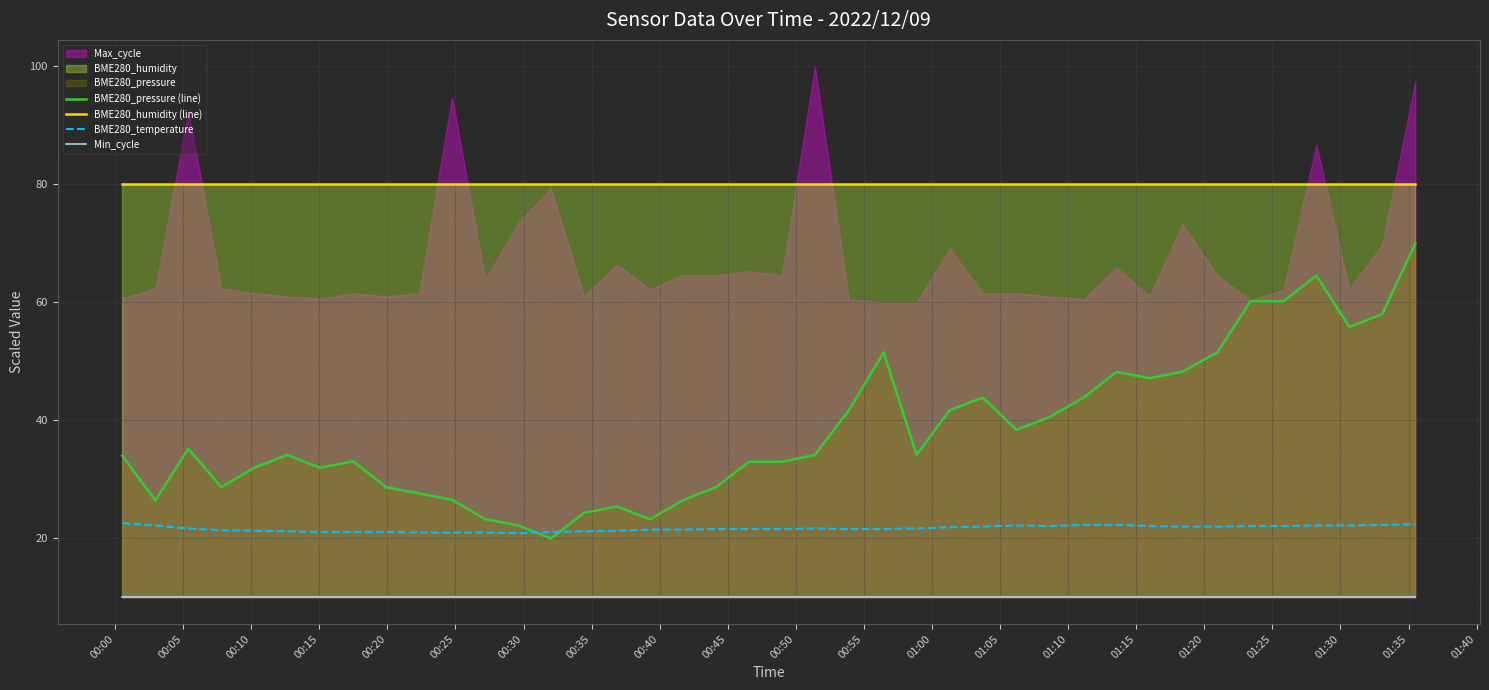

True or false: BME280_temperature and BME280_humidity (line) cross at least once.

False